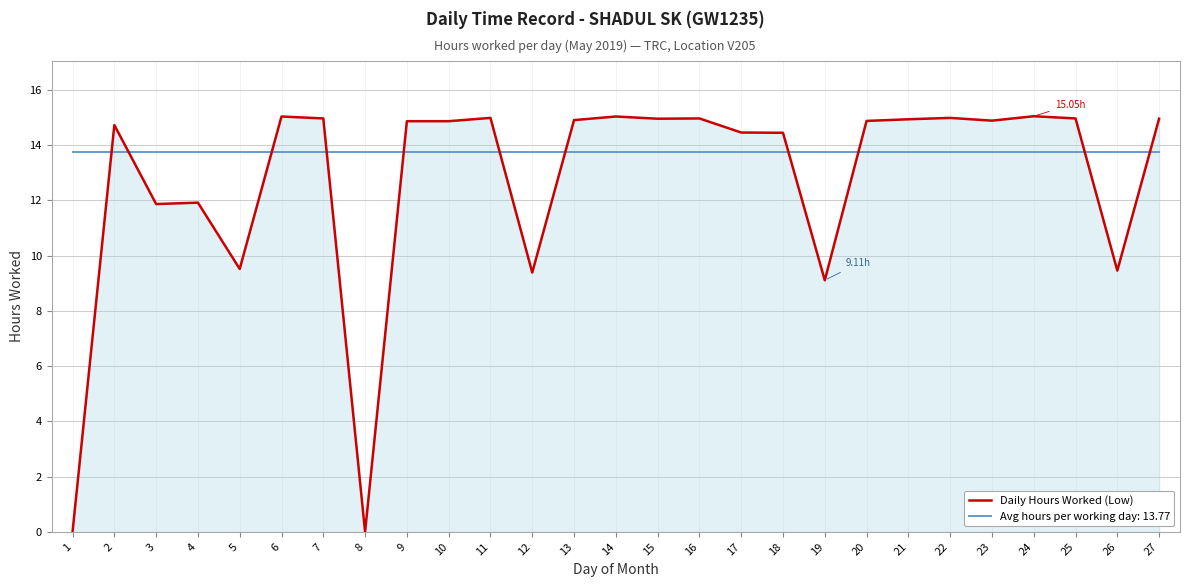

After their last crossing, which series has the higher values: Daily Hours Worked (Low) or Avg hours per working day: 13.77?

Daily Hours Worked (Low)